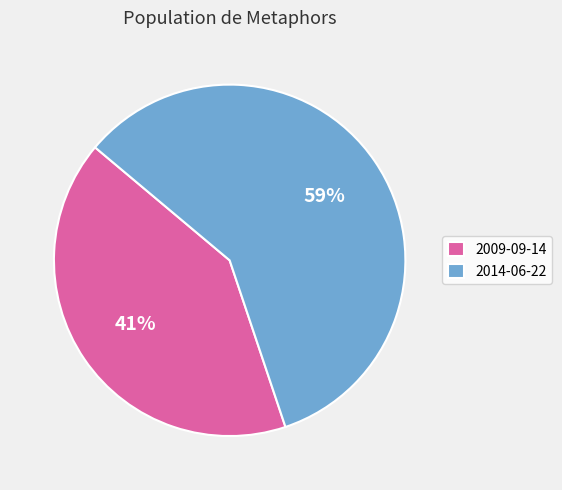

To the nearest percent, what percentage of the pie is 2014-06-22?

59%